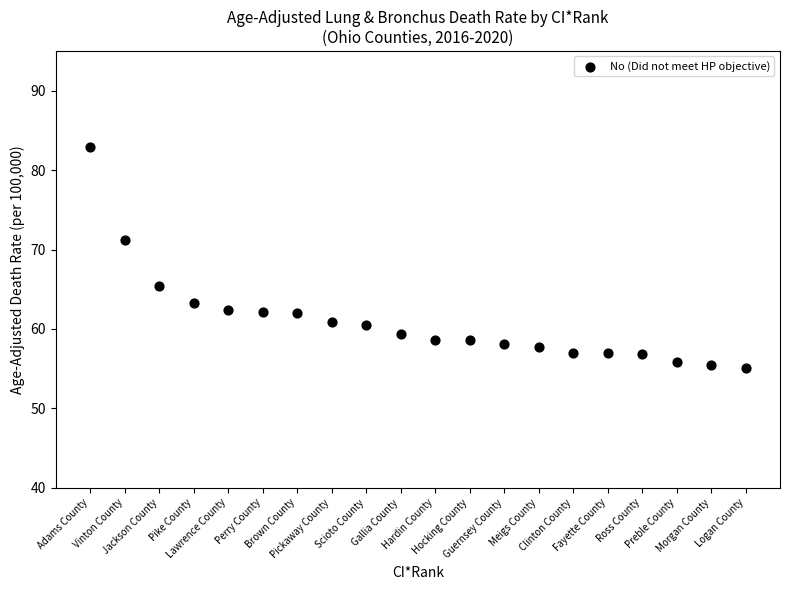

What Y value in the scatter plot is closest to 69?

71.2